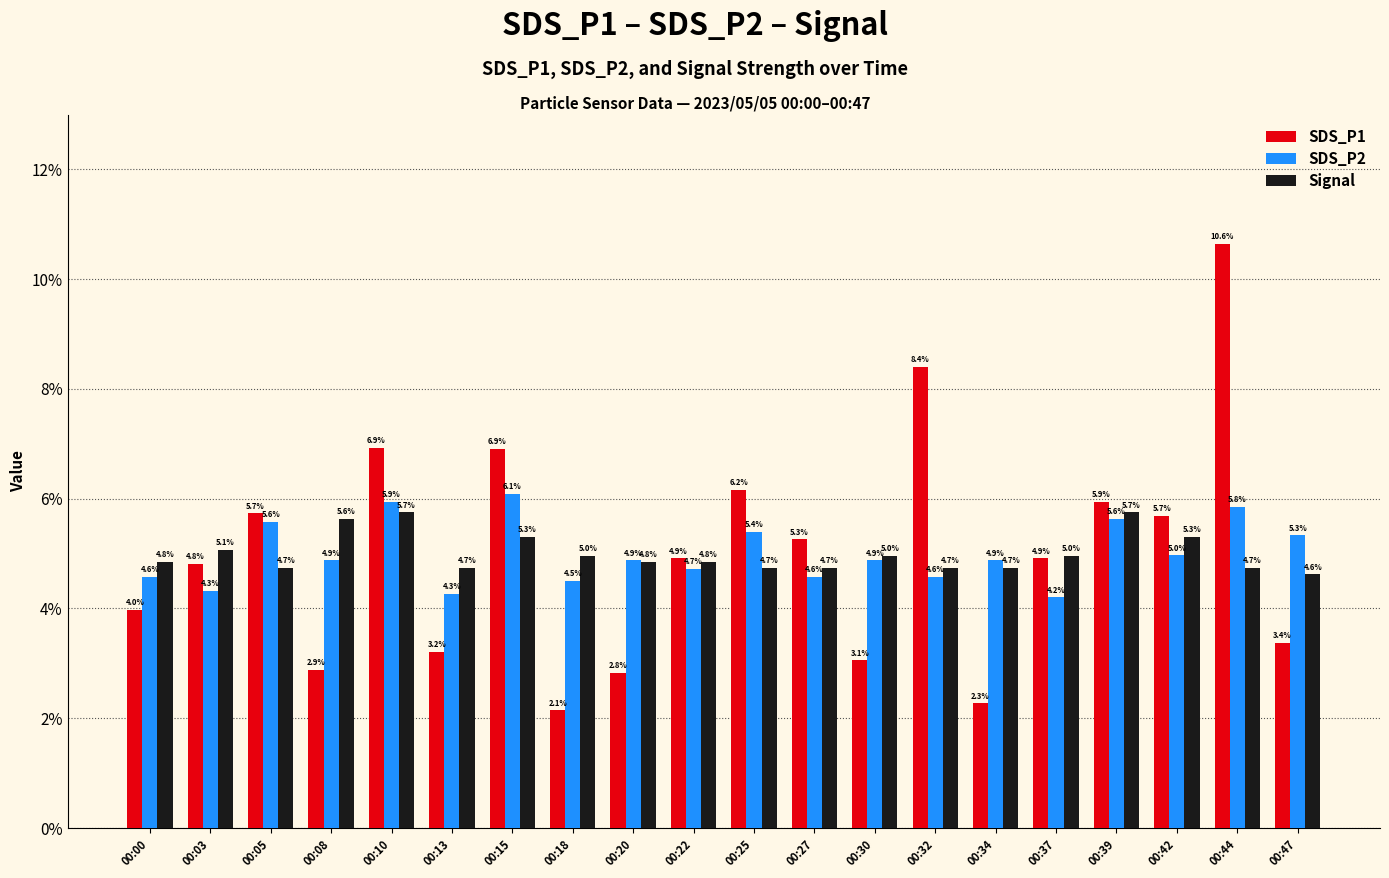

Where is Signal nearest to the value 0?

00:47